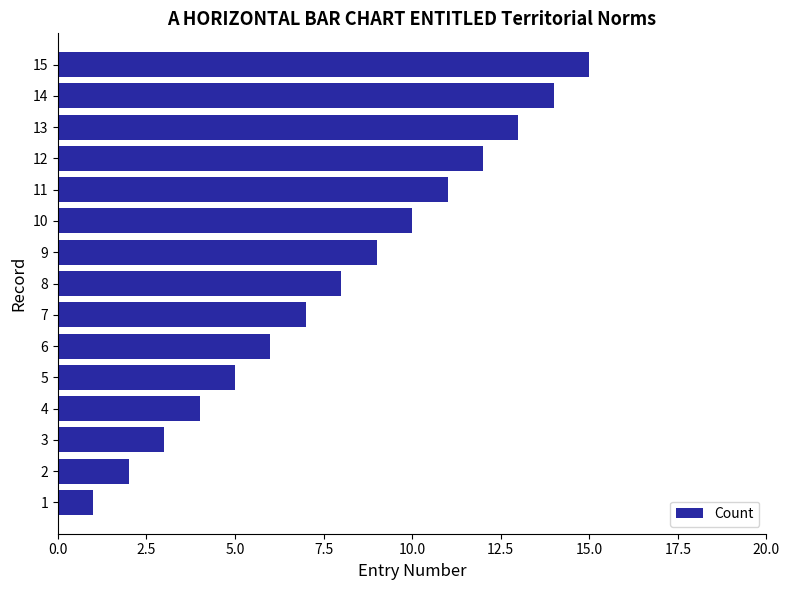

Is it true that the value at 4 is 6?

False